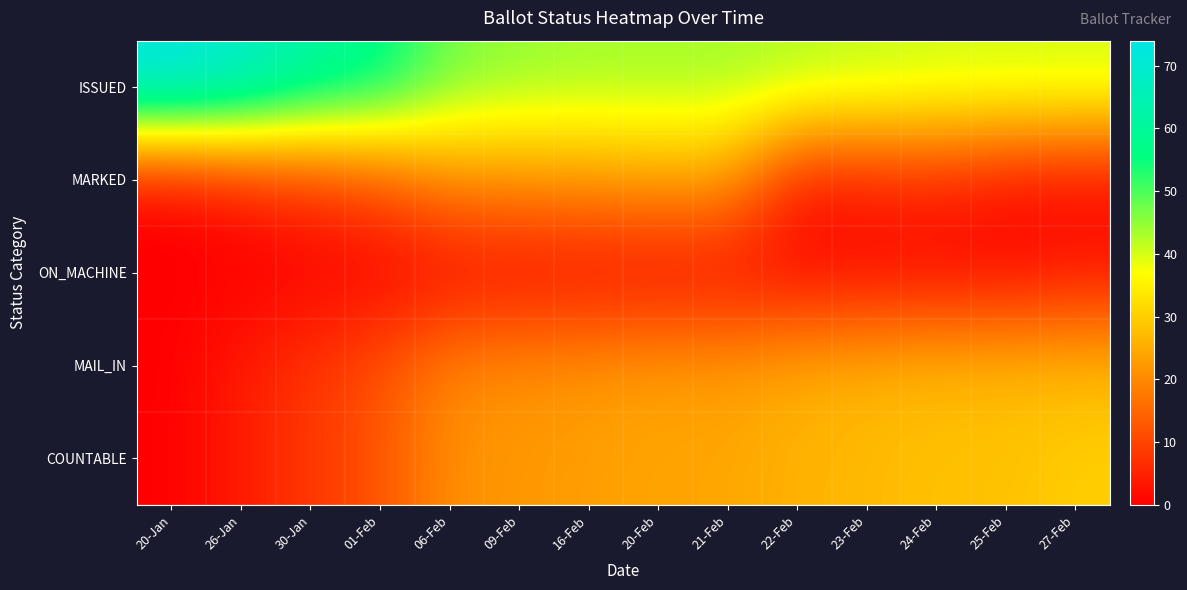

Which has a higher value, 27-Feb or 06-Feb?

06-Feb